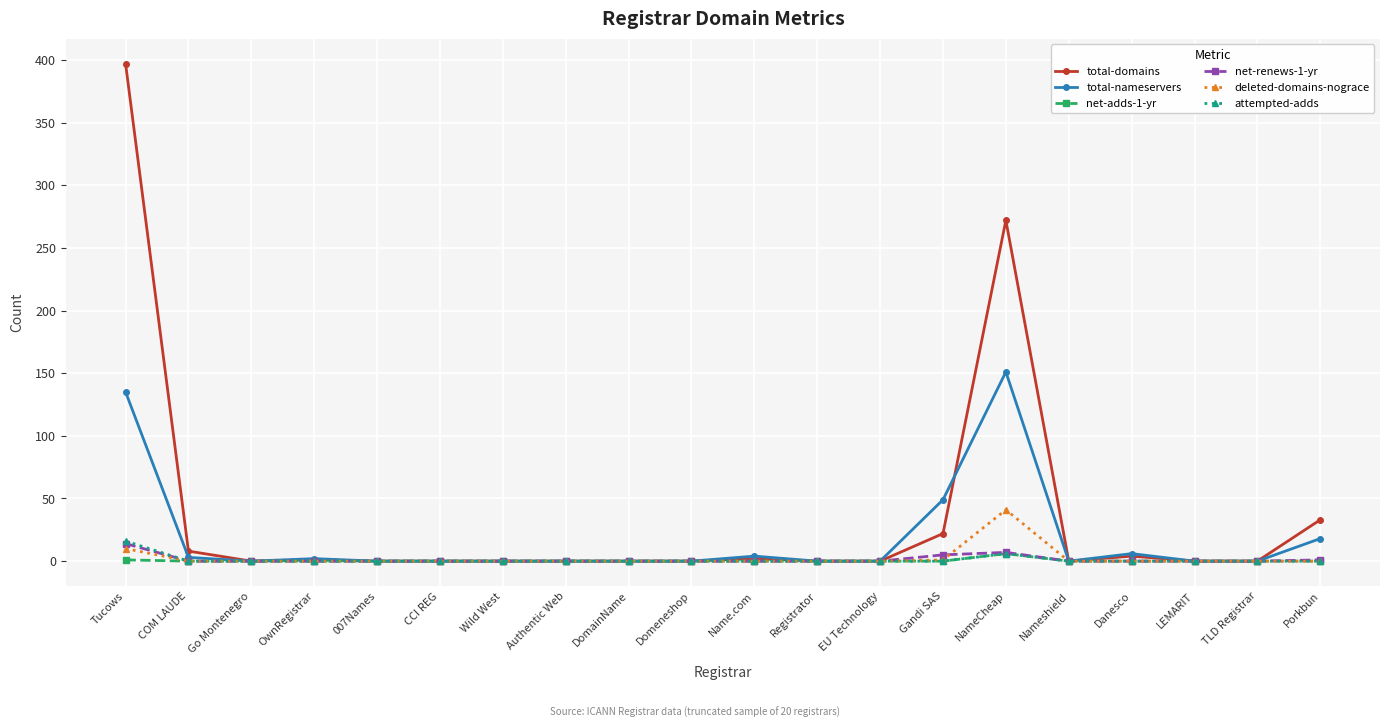

Which category has the highest value in the total-nameservers series?

NameCheap